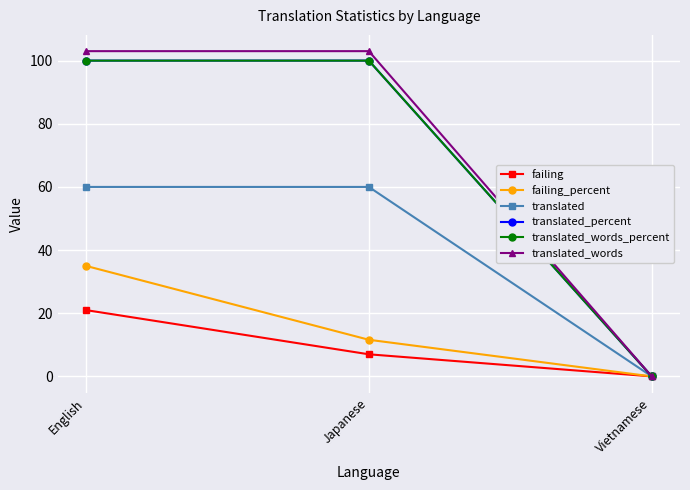

Read the failing_percent value at English.

35.0